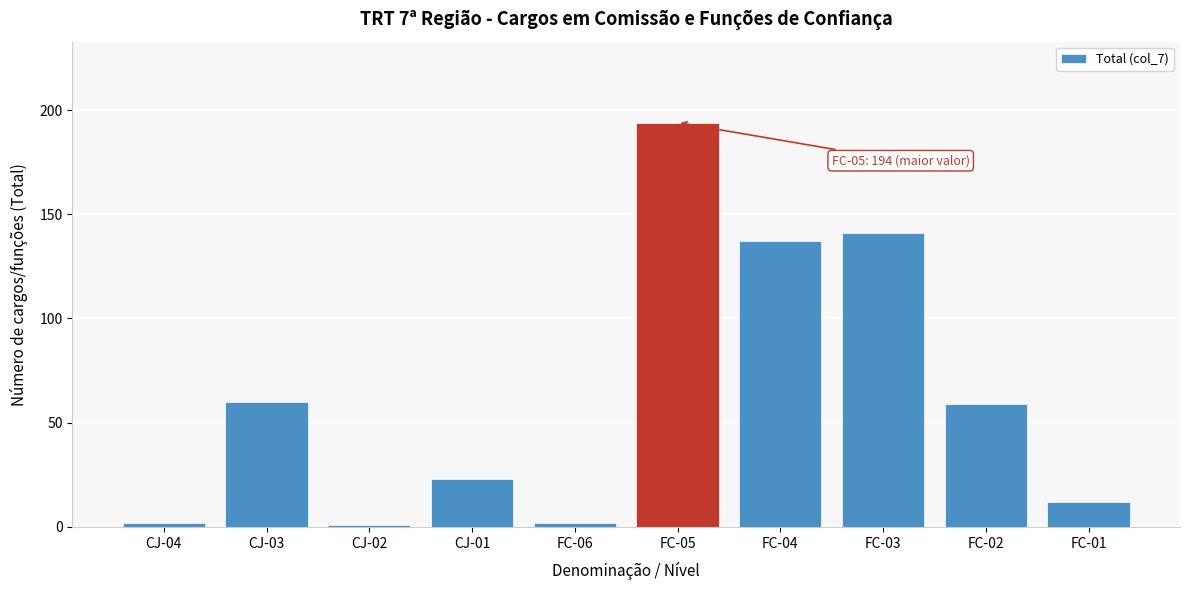

Reading left to right, transcribe all the data shown in this chart.

CJ-04=2	CJ-03=60	CJ-02=1	CJ-01=23	FC-06=2	FC-05=194	FC-04=137	FC-03=141	FC-02=59	FC-01=12